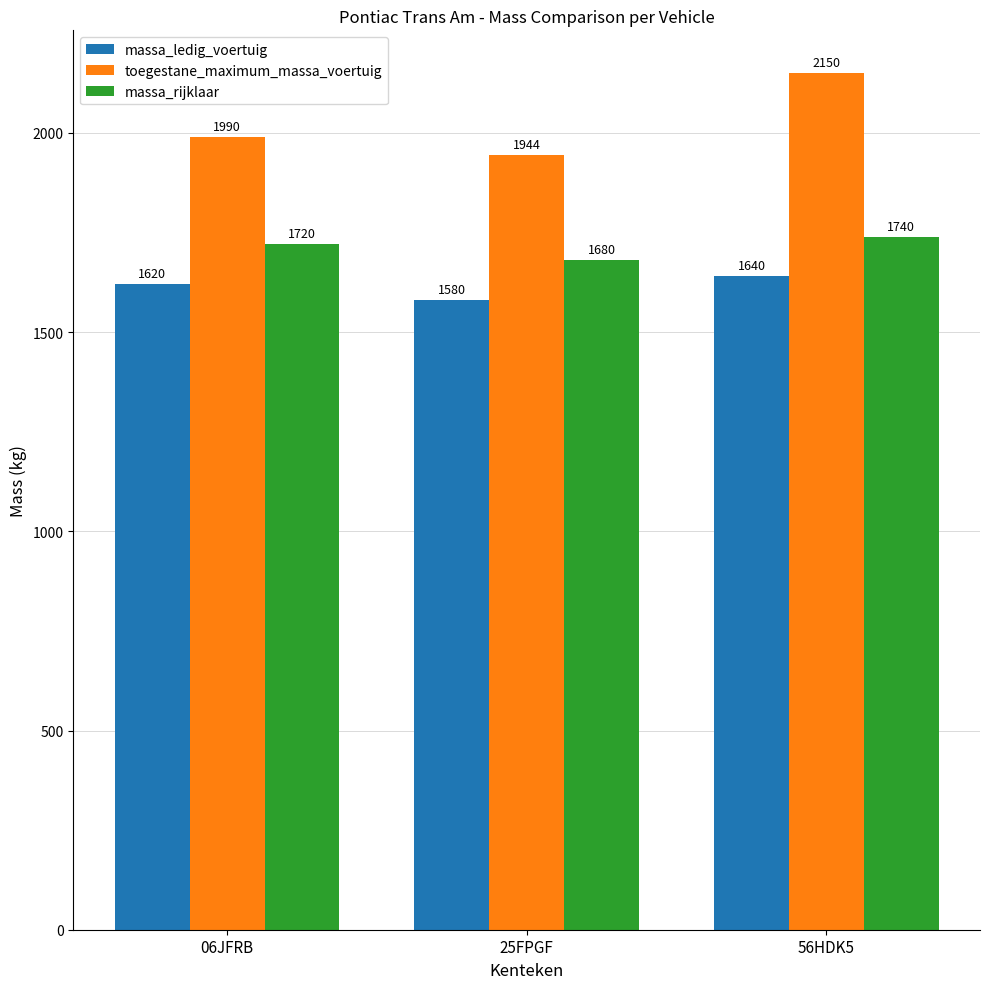

How many groups of bars are there?

3